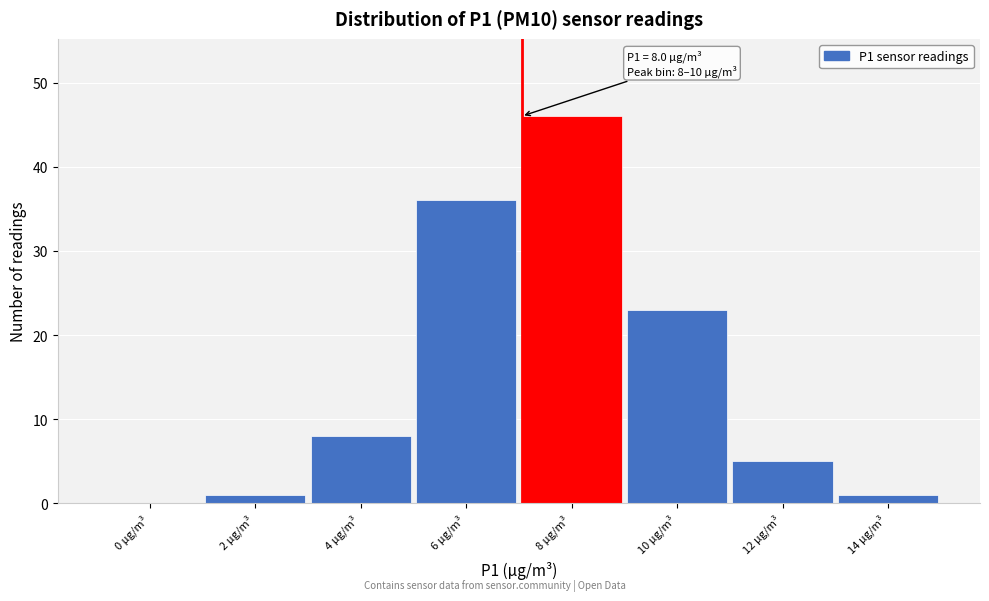

Reading right to left, list all the values displayed in this chart.

14 µg/m³=1	12 µg/m³=5	10 µg/m³=23	8 µg/m³=46	6 µg/m³=36	4 µg/m³=8	2 µg/m³=1	0 µg/m³=0